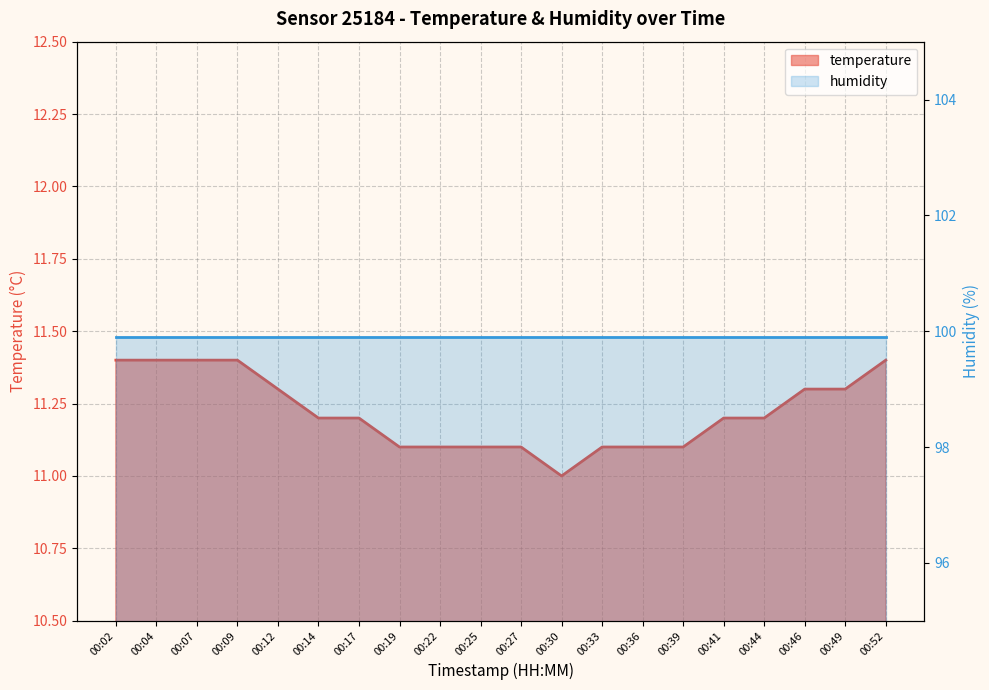

Count the number of categories in the chart.

20